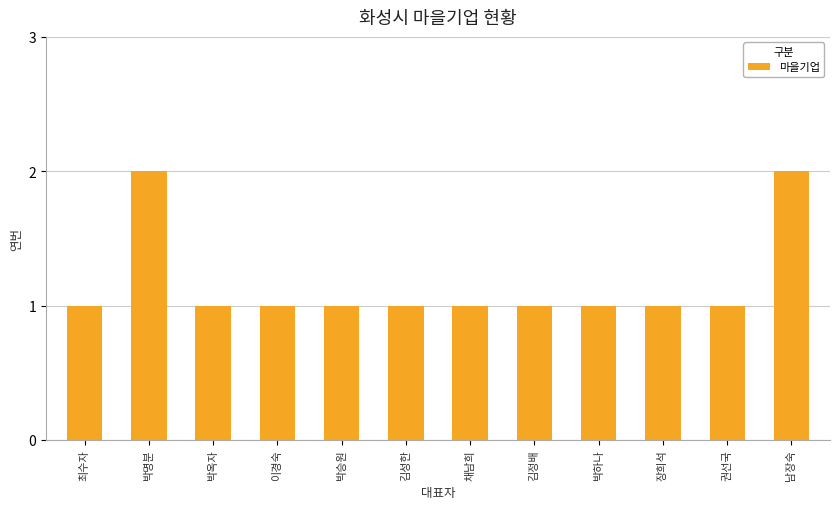

What is the label of the 3rd bar from the left?

박옥자